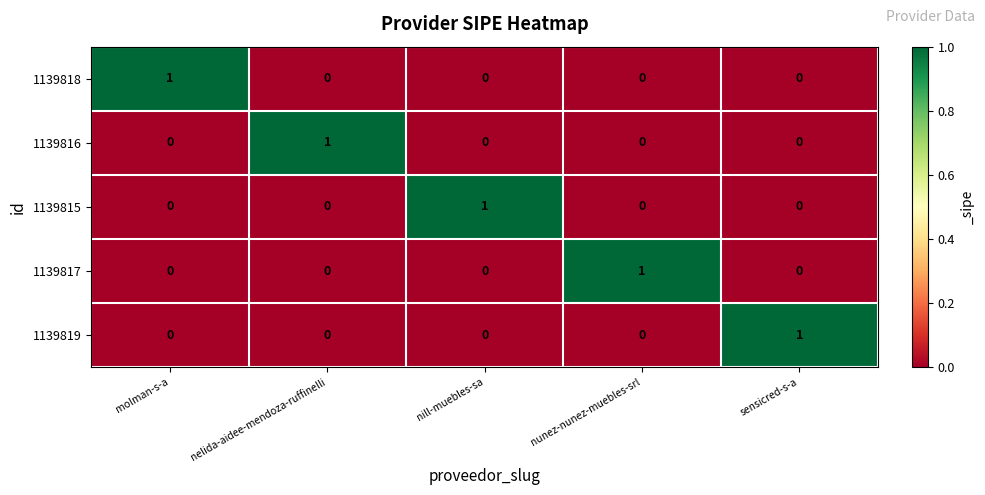

How many 1139818 values are between 0 and 1?

5